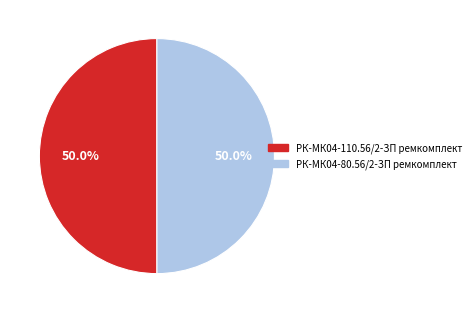

What portion of the pie excludes РК-МК04-80.56/2-ЗП ремкомплект?

50.0%